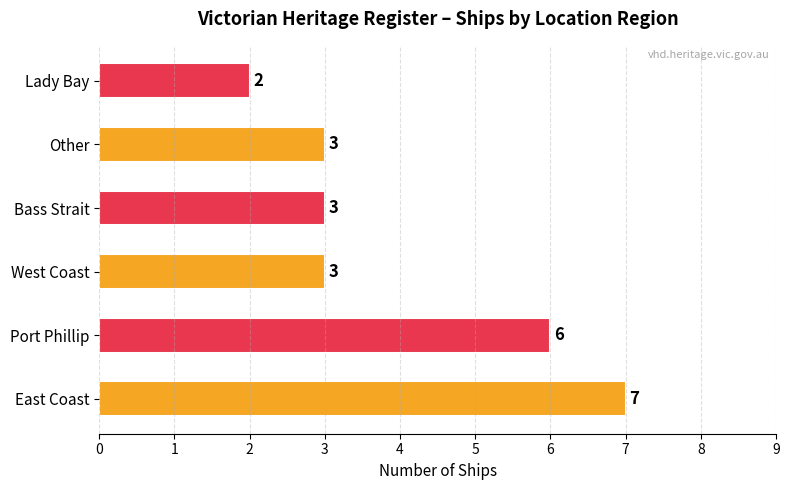

What is the sum of all values?

24